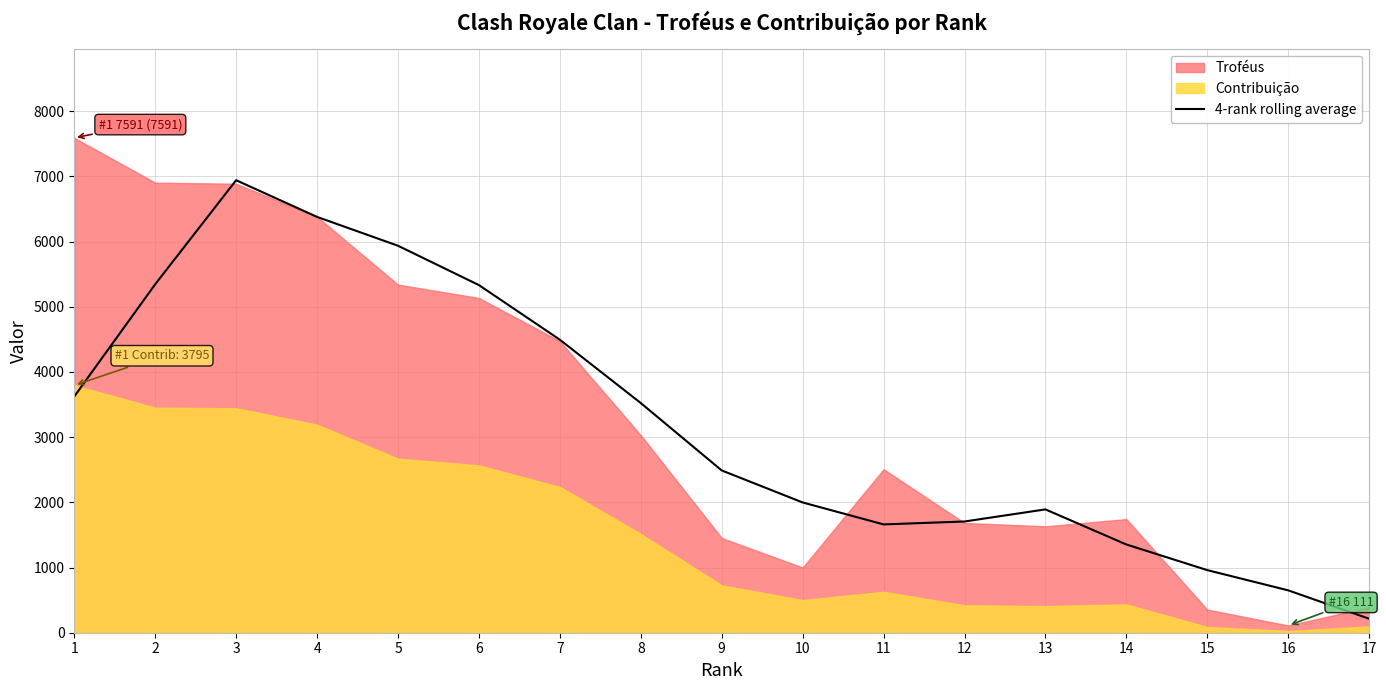

What is the maximum value for 4-rank rolling average?

6941.0